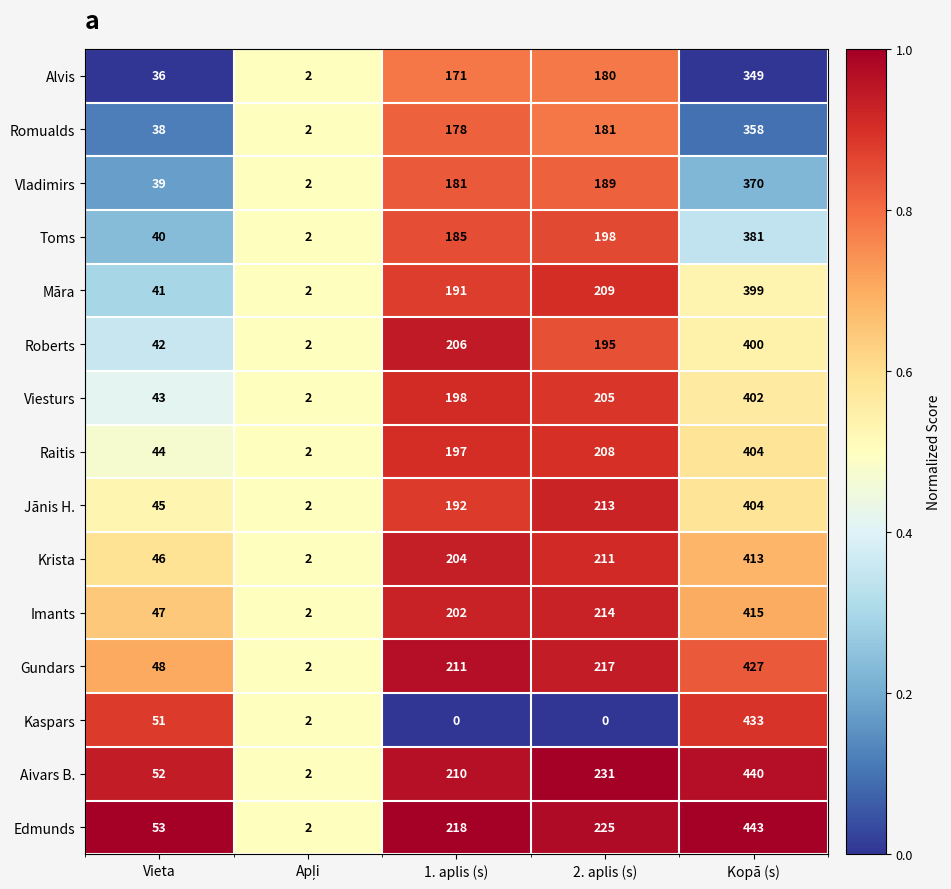

The Viesturs series shows 402 at Kopā (s). True or false?

True